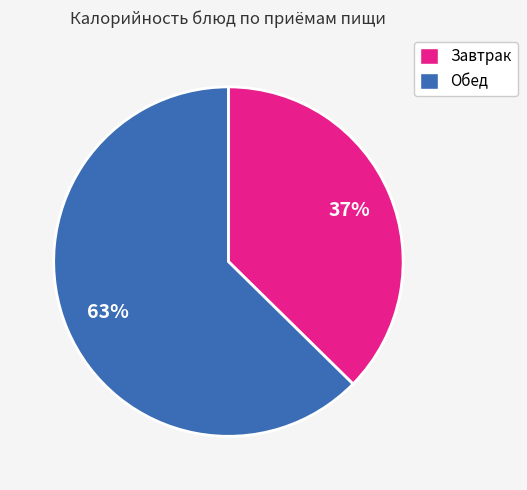

Is there a majority slice in this chart?

Yes